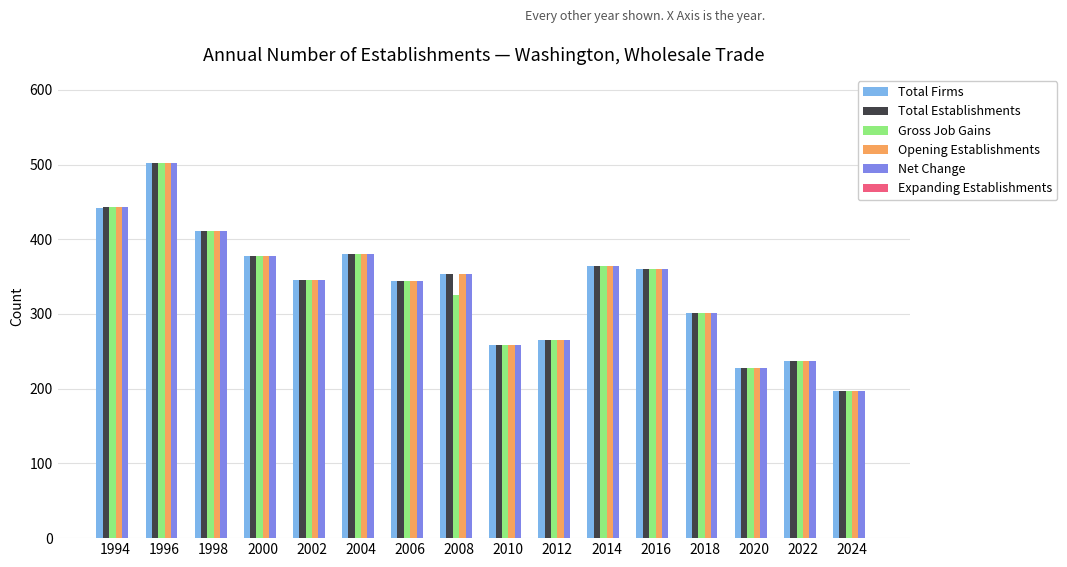

What is the value of the Opening Establishments bar at the 10th from the left?

265